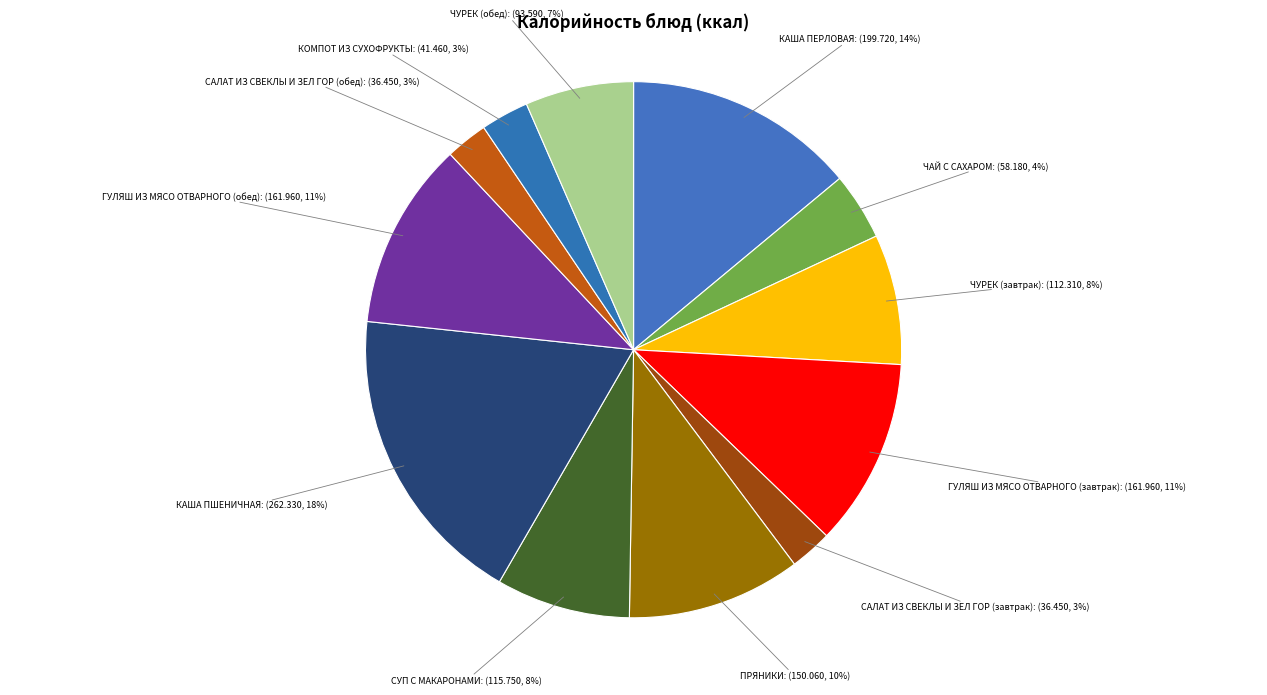

Is there any slice that represents more than half of the pie?

No